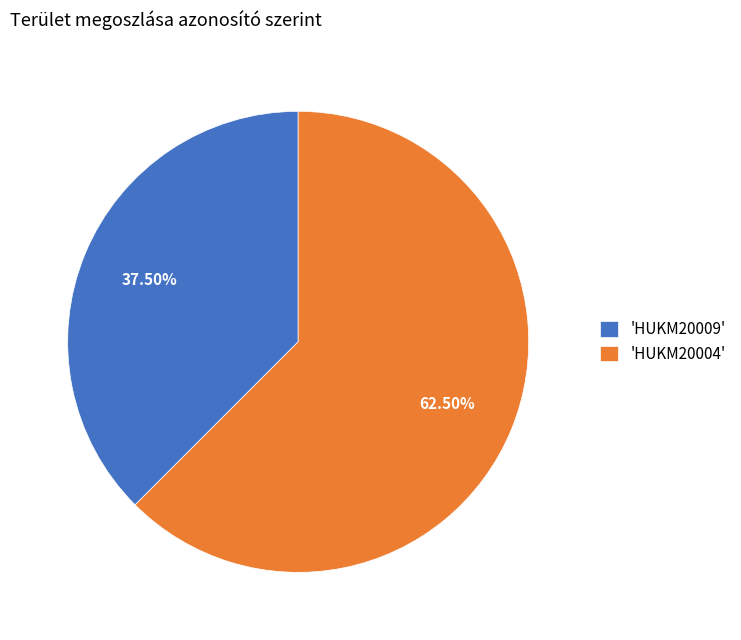

To the nearest percent, what is the difference between the largest and smallest slice percentages?

25%